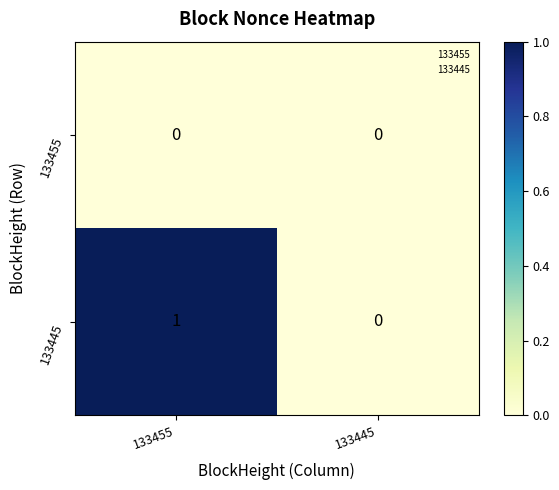

Reading left to right, list all the values displayed in this chart.

133455: 0	0
133445: 1	0